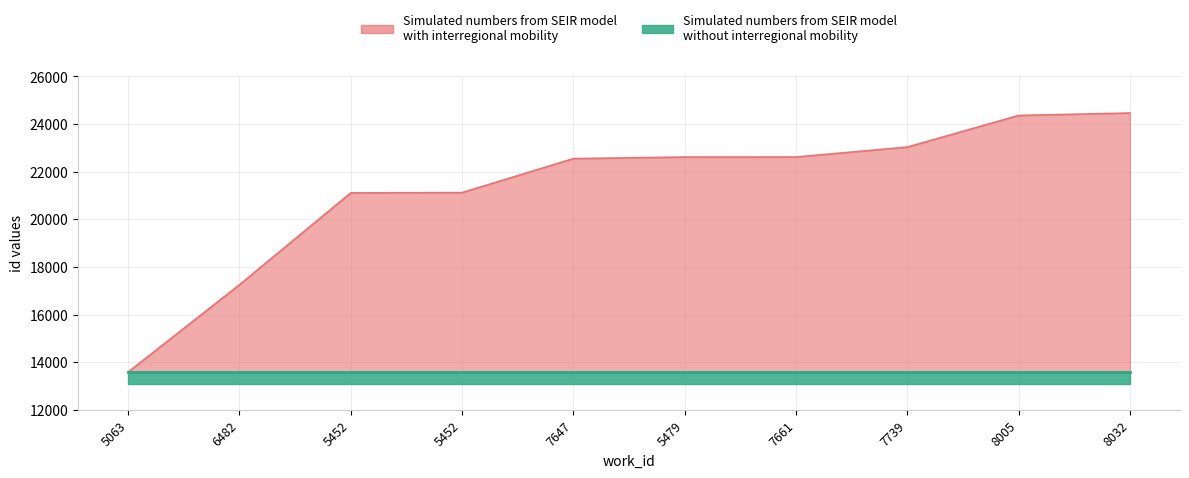

List the labels in order of value, largest first.

8032, 8005, 7739, 7661, 5479, 7647, 5452, 5452, 6482, 5063